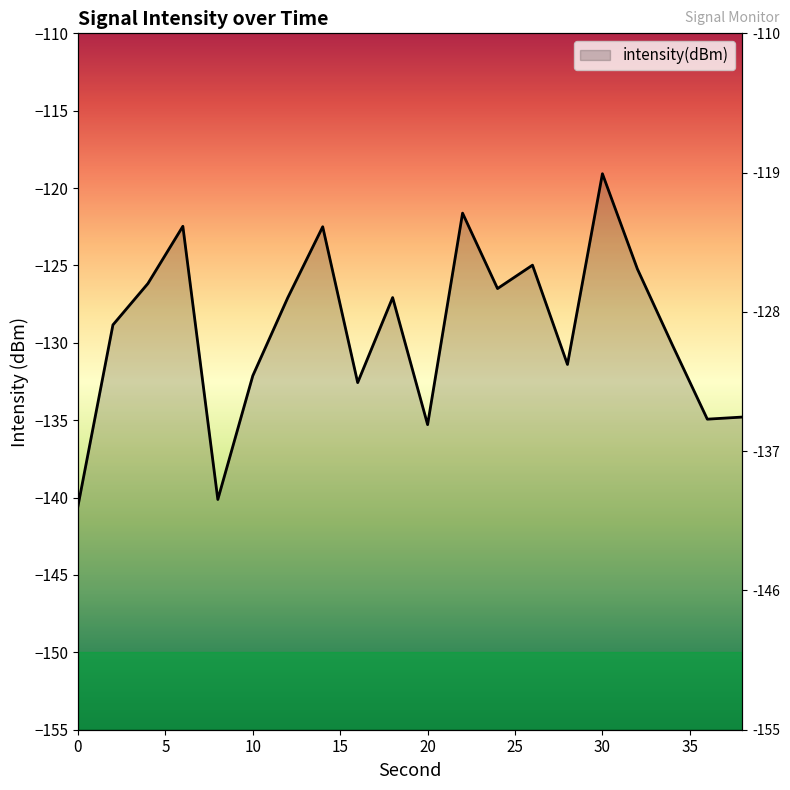

Which has a higher value, 34 or 18?

18